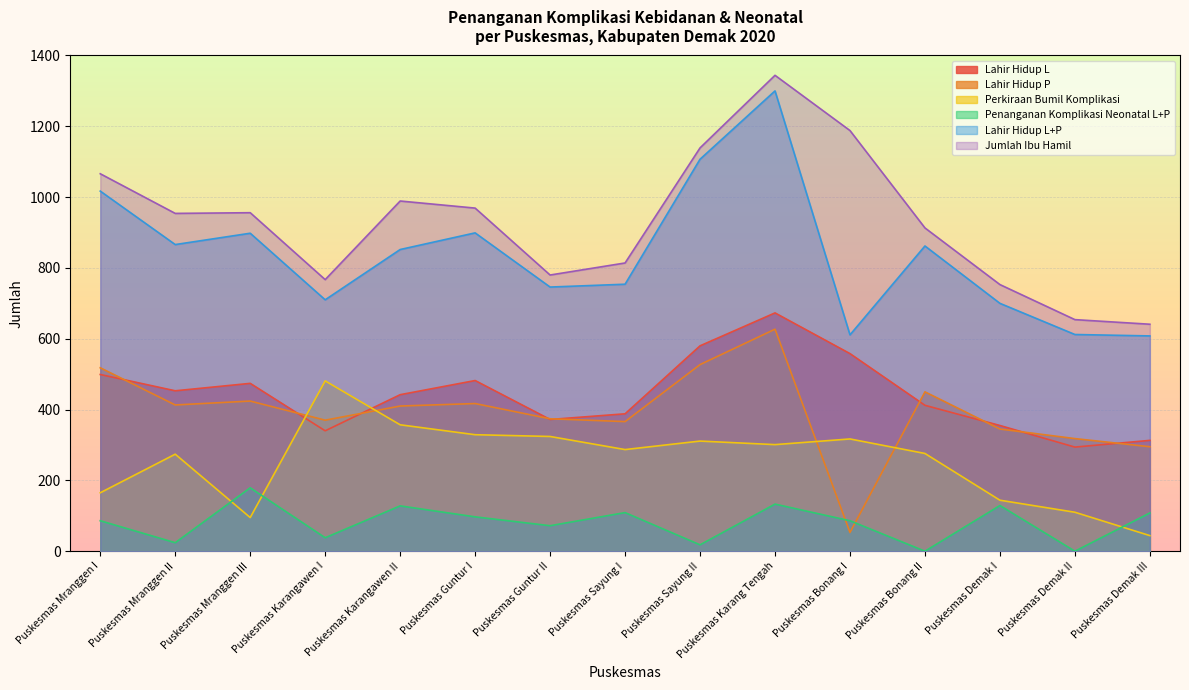

Where is the first local minimum for Lahir Hidup L+P?

Puskesmas Mranggen II